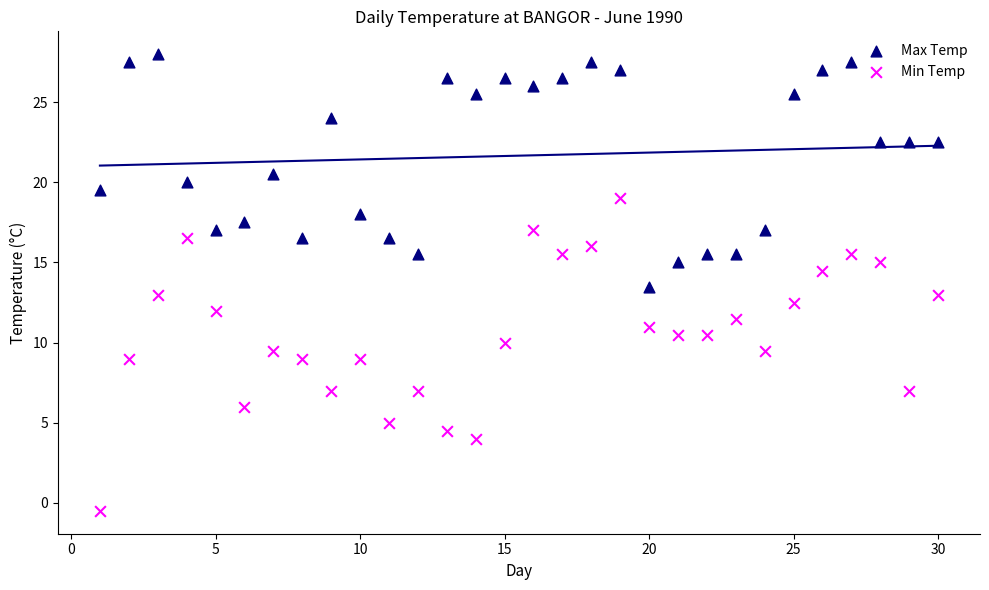

Across all data points, what is the range of X values (max minus min)?

29.0